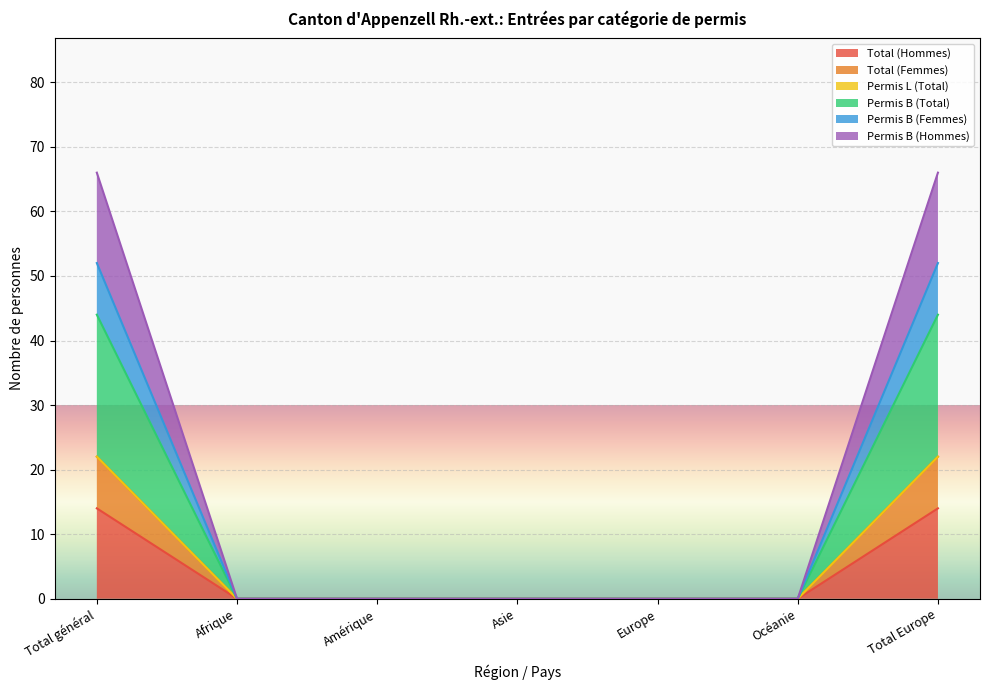

Does the chart display data point markers on the line(s)?

No